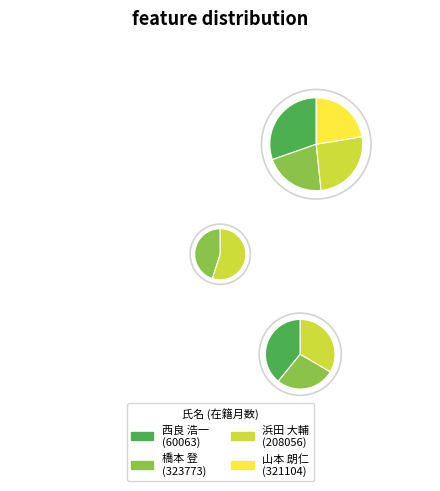

Does 西良 浩一
(60063) represent more than half of the total?

No